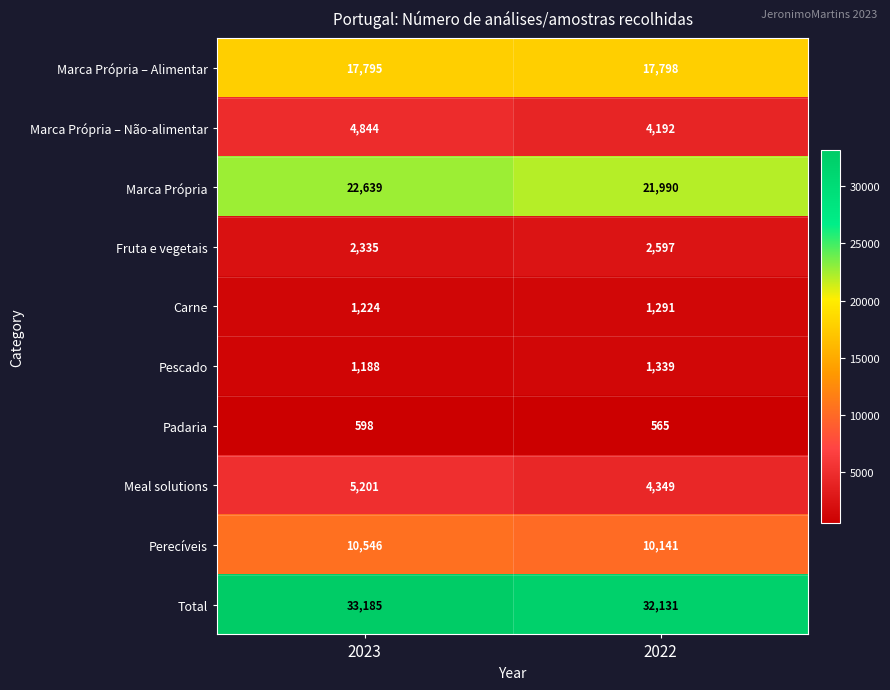

What is the sum of the Marca Própria – Não-alimentar values at 2023 and 2022?

9036